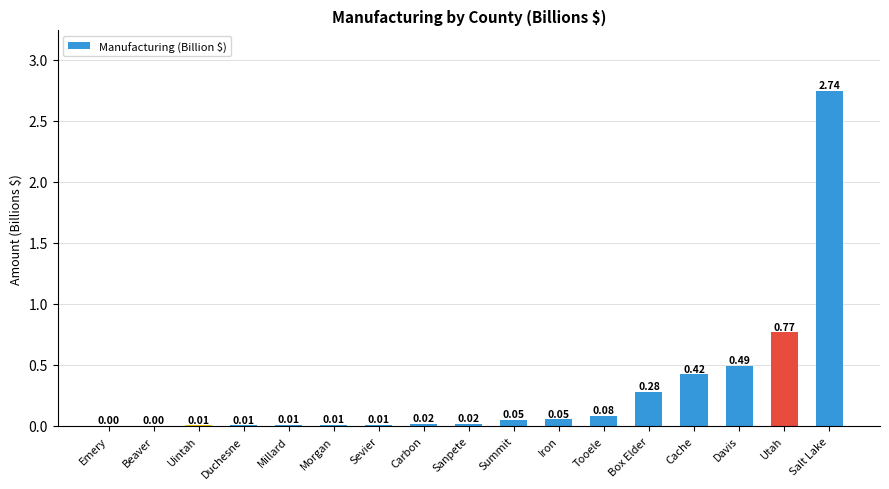

Between Summit and Sanpete, which is larger?

Summit